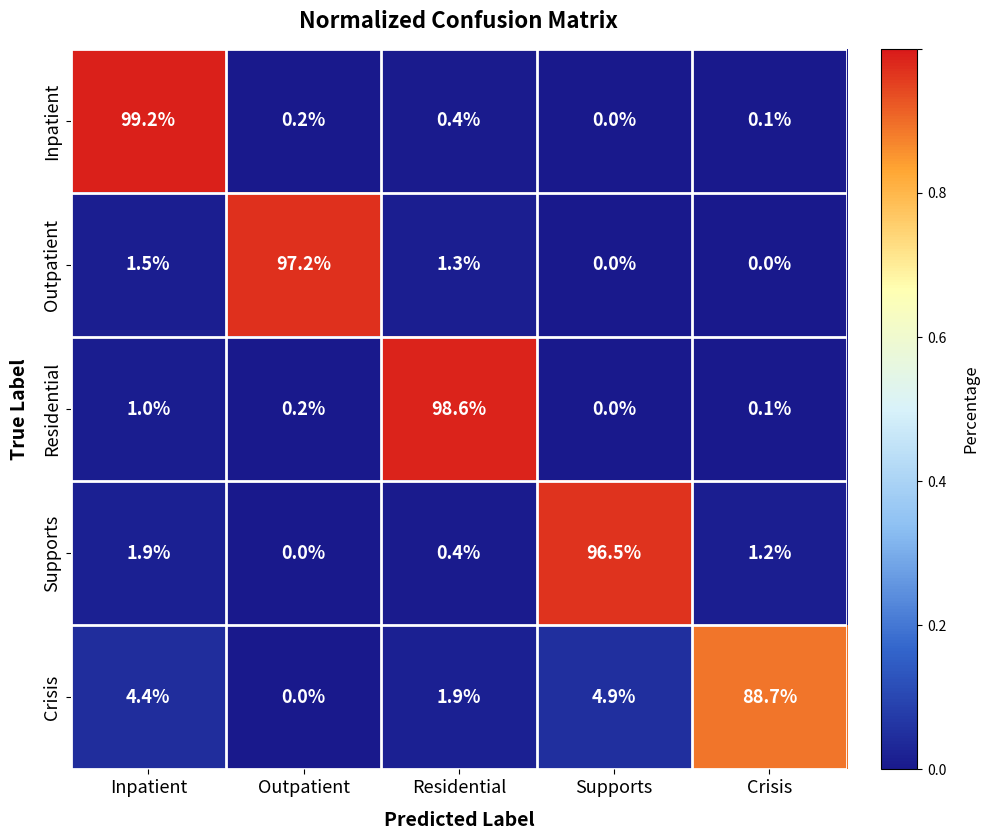

Reading left to right, extract all data points from this chart.

Inpatient: Inpatient=99.2	Outpatient=0.2	Residential=0.4	Supports=0.0	Crisis=0.1
Outpatient: Inpatient=1.5	Outpatient=97.2	Residential=1.3	Supports=0.0	Crisis=0.0
Residential: Inpatient=1.0	Outpatient=0.2	Residential=98.6	Supports=0.0	Crisis=0.1
Supports: Inpatient=1.9	Outpatient=0.0	Residential=0.4	Supports=96.5	Crisis=1.2
Crisis: Inpatient=4.4	Outpatient=0.0	Residential=1.9	Supports=4.9	Crisis=88.7